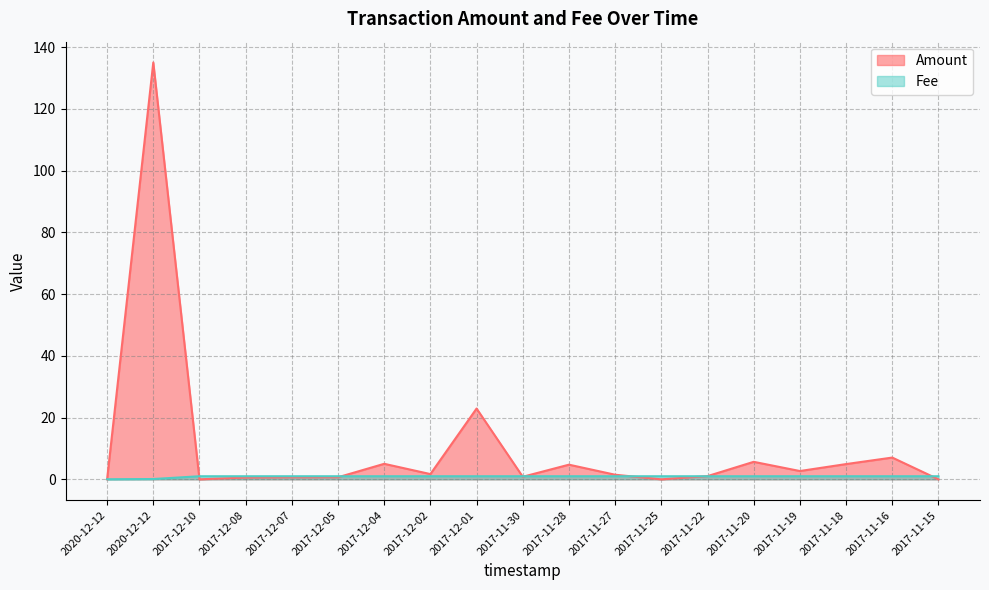

How many intersections are there between Amount and Fee?

8